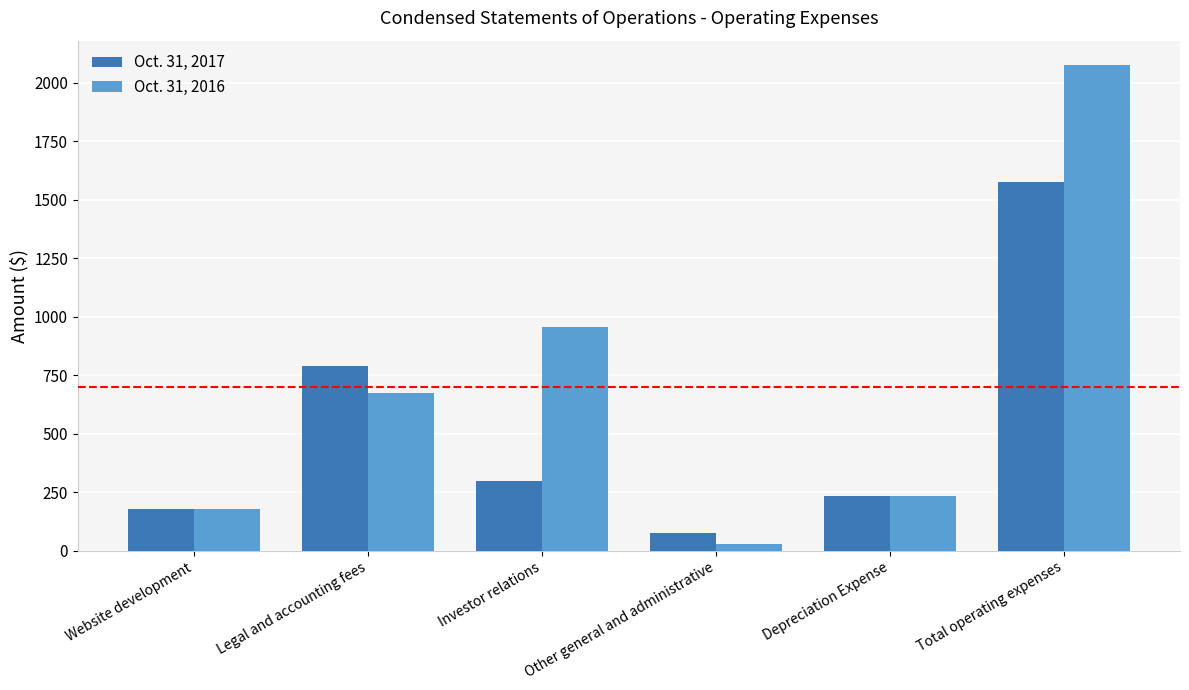

List the series in order of their peak value, lowest first.

Oct. 31, 2017, Oct. 31, 2016